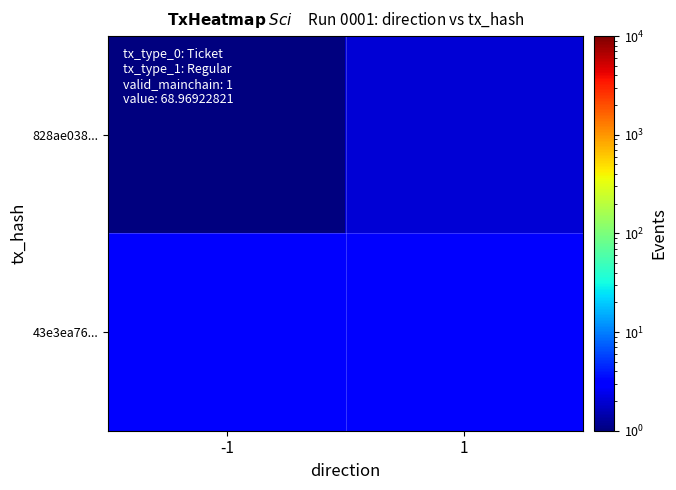

List the series in order of their peak value, lowest first.

828ae038..., 43e3ea76...